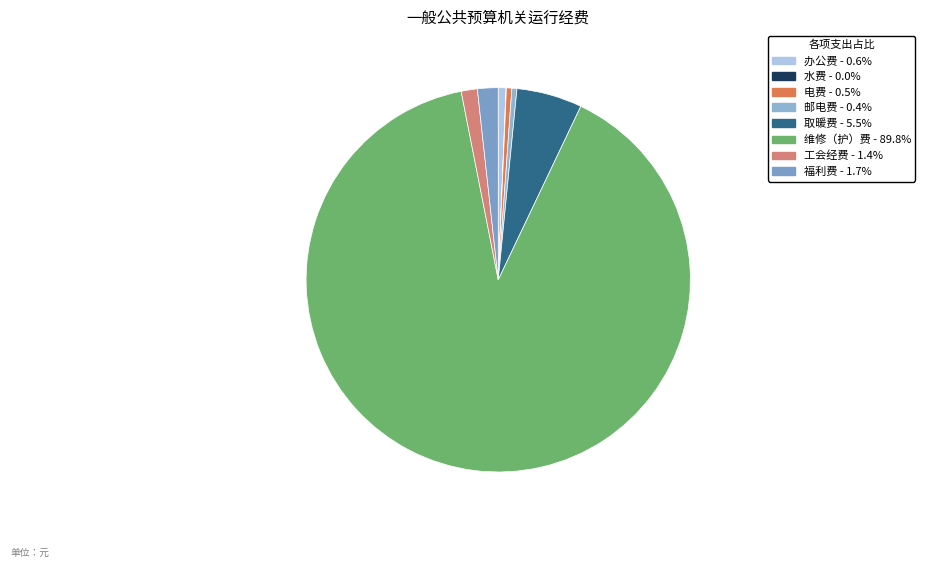

How many slices are in this pie chart?

8